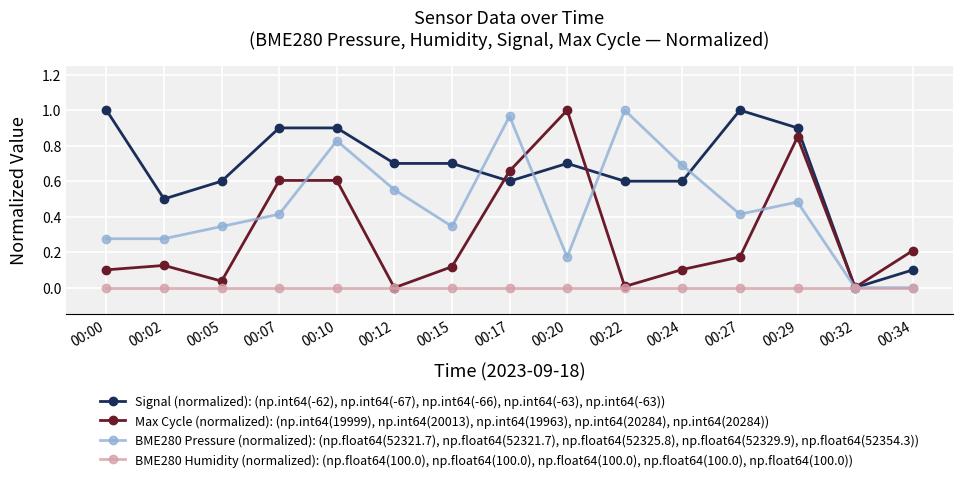

After their last crossing, which series has the higher values: Max Cycle (normalized): (np.int64(19999), np.int64(20013), np.int64(19963), np.int64(20284), np.int64(20284)) or Signal (normalized): (np.int64(-62), np.int64(-67), np.int64(-66), np.int64(-63), np.int64(-63))?

Max Cycle (normalized): (np.int64(19999), np.int64(20013), np.int64(19963), np.int64(20284), np.int64(20284))